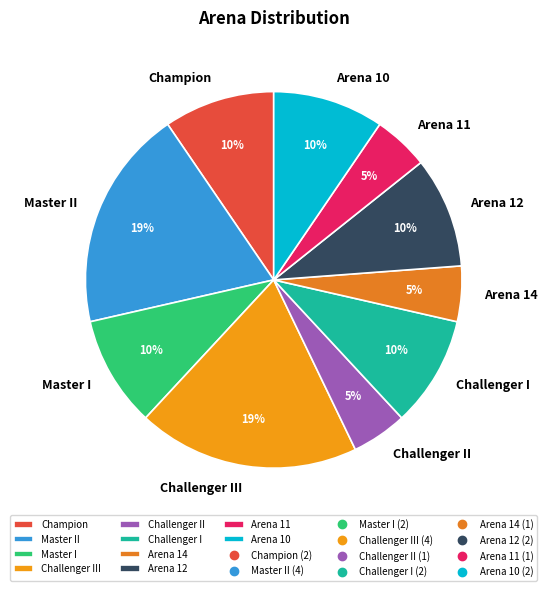

Is there a majority slice in this chart?

No